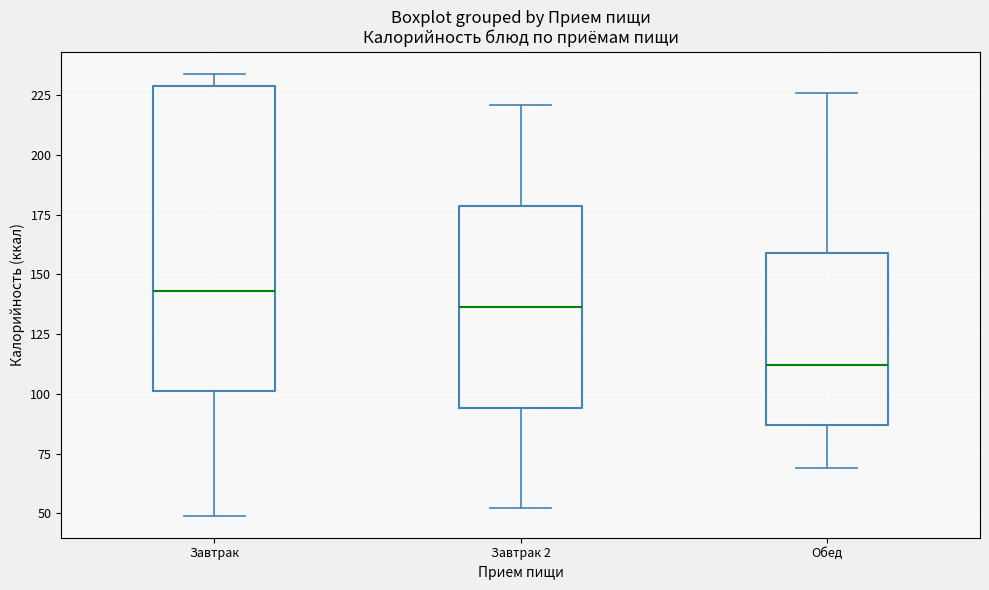

Reading left to right, read every box against the y-axis: the position of its median line, the range the box covers, and the ends of its whiskers. The values are not printed on the chart, so give them approximately, as read against the axis.

Завтрак: median 145, box 100 to 230, whiskers 50 to 235
Завтрак 2: median 135, box 95 to 180, whiskers 50 to 220
Обед: median 110, box 85 to 160, whiskers 70 to 225